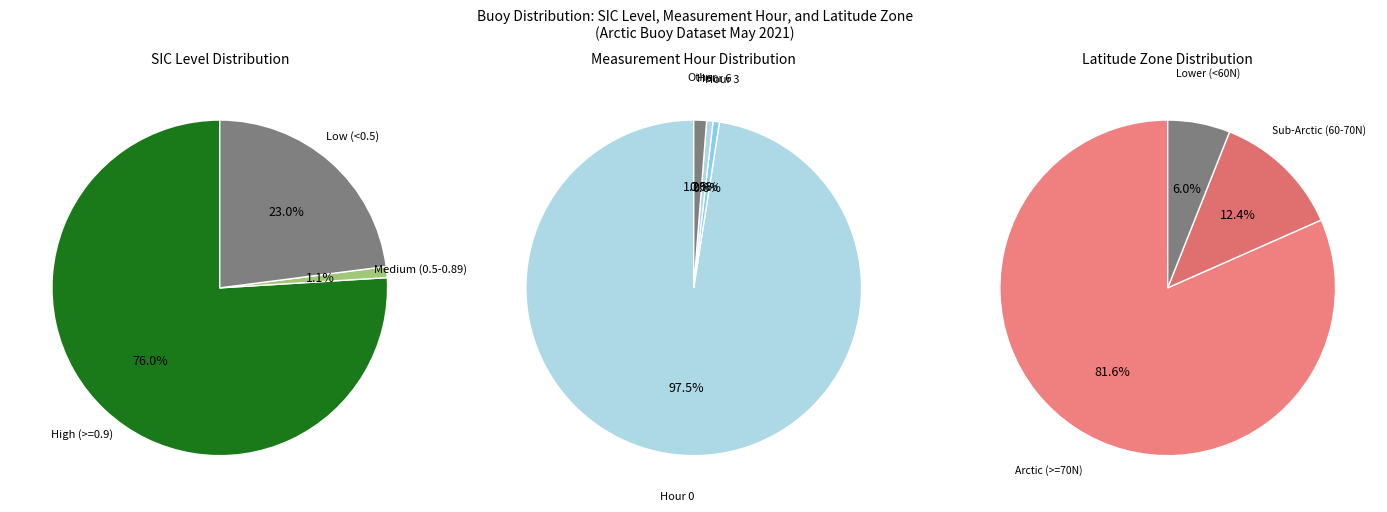

Does any single category account for the majority?

Yes